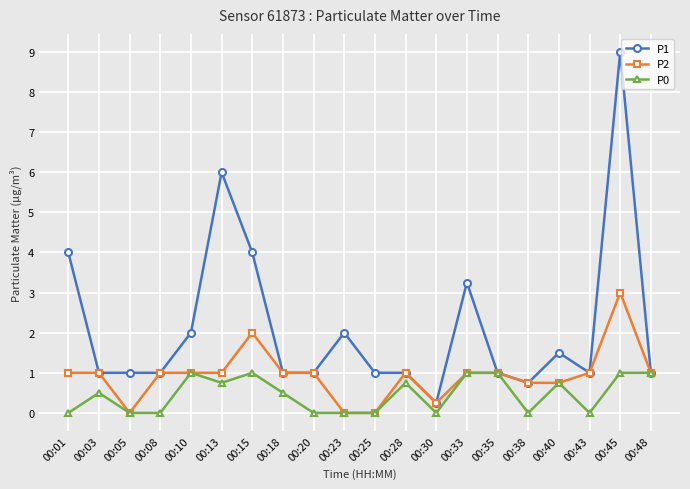

At which category is the sum across all series the highest?

00:45